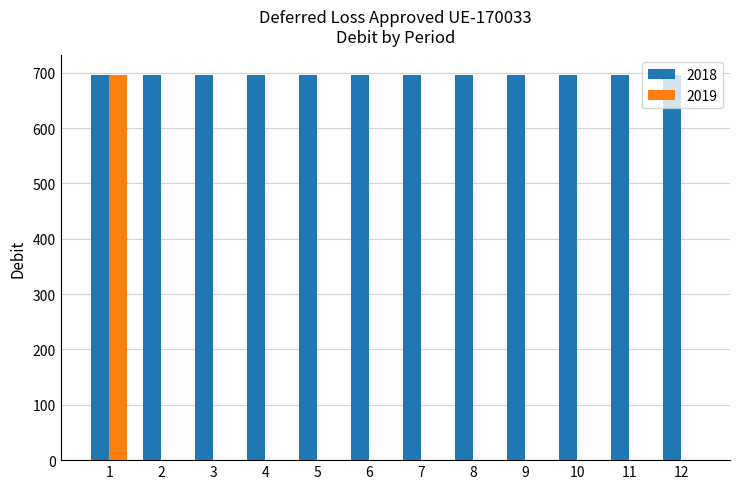

What is the sum of the 2019 values at 6 and 1?

696.2